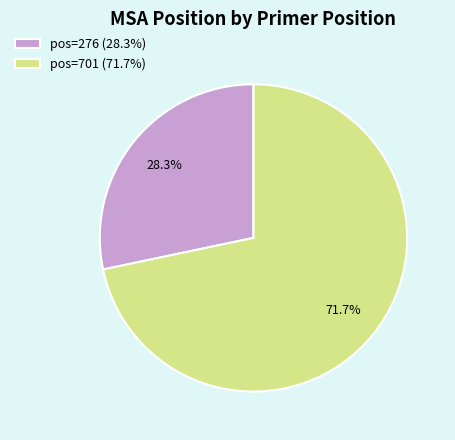

What is the total percentage of pos=701 (71.7%) and pos=276 (28.3%)?

100.0%